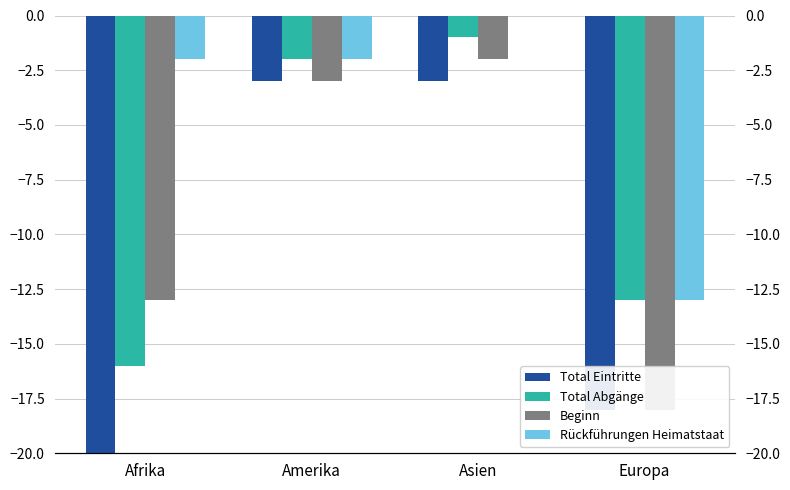

What is the spread (max minus min) of values at Amerika?

1